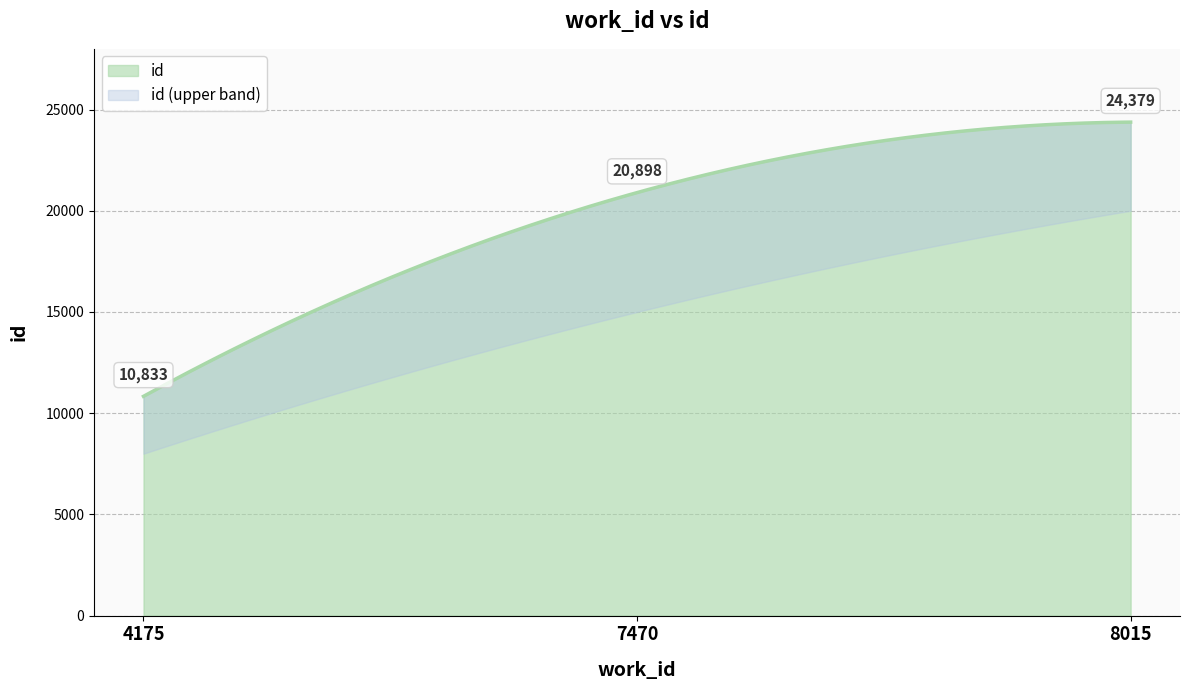

The chart shows a value of 20898 at 7470. True or false?

True